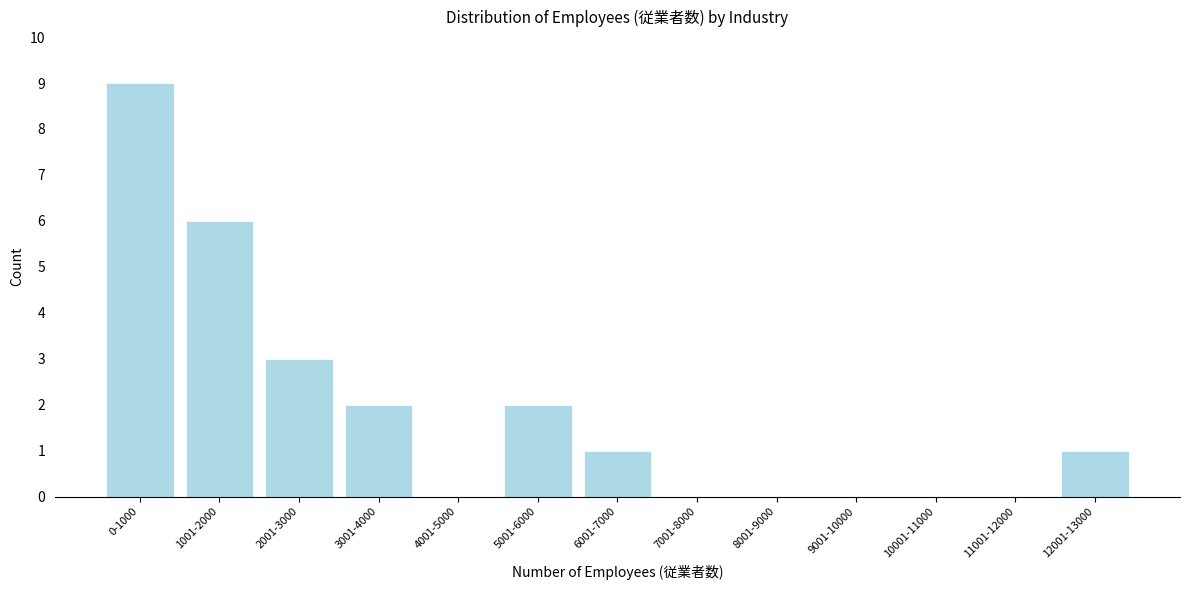

Reading right to left, transcribe all the data shown in this chart.

12001-13000=1	11001-12000=0	10001-11000=0	9001-10000=0	8001-9000=0	7001-8000=0	6001-7000=1	5001-6000=2	4001-5000=0	3001-4000=2	2001-3000=3	1001-2000=6	0-1000=9